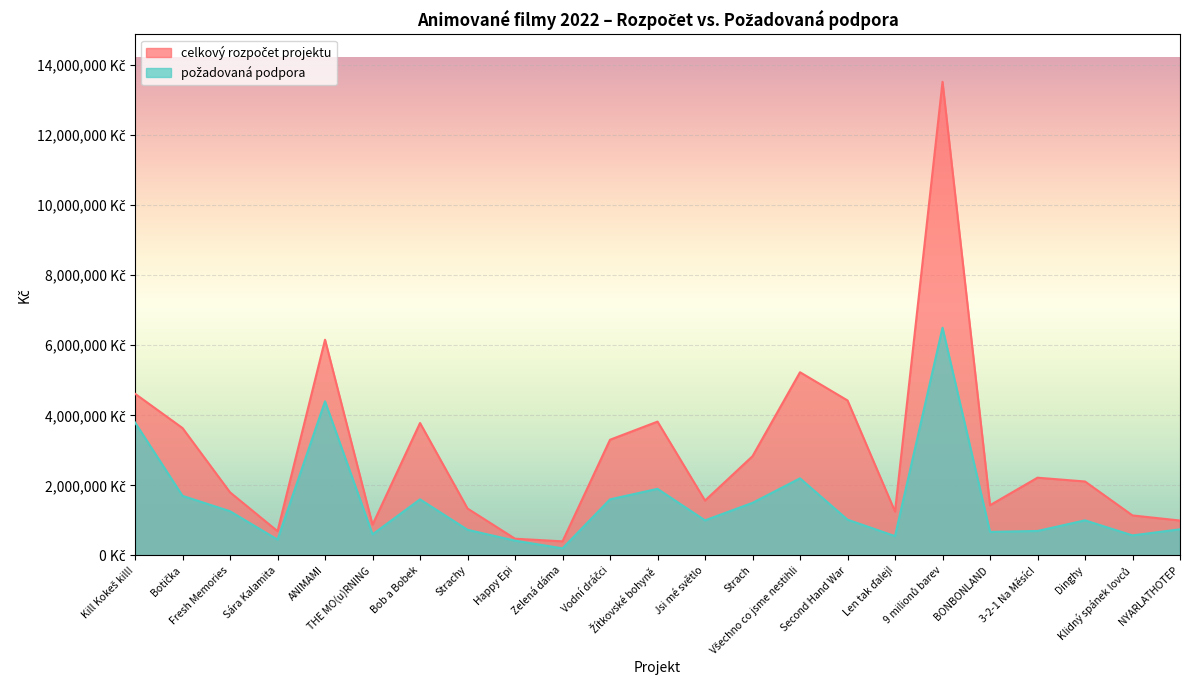

What is the value of the požadovaná podpora point at the 16th from the left?

1020000